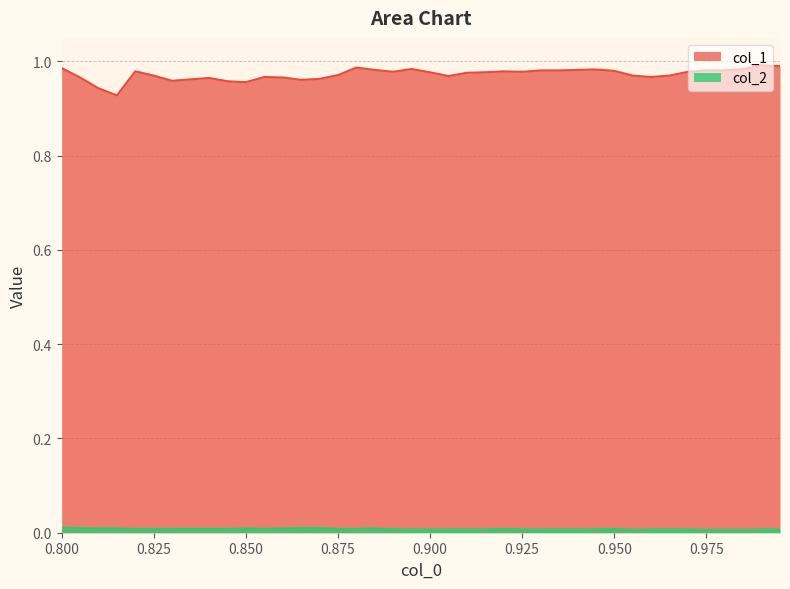

List the series in order of their overall mean, lowest first.

col_2, col_1